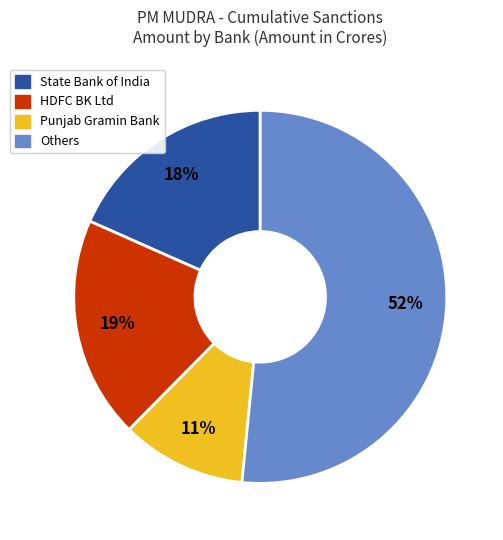

To the nearest percent, what is the difference between the largest and smallest slice percentages?

41%